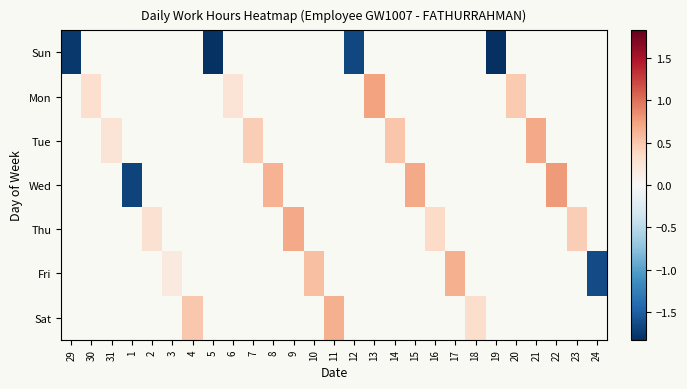

At which category does the chart reach its peak across all series?

22